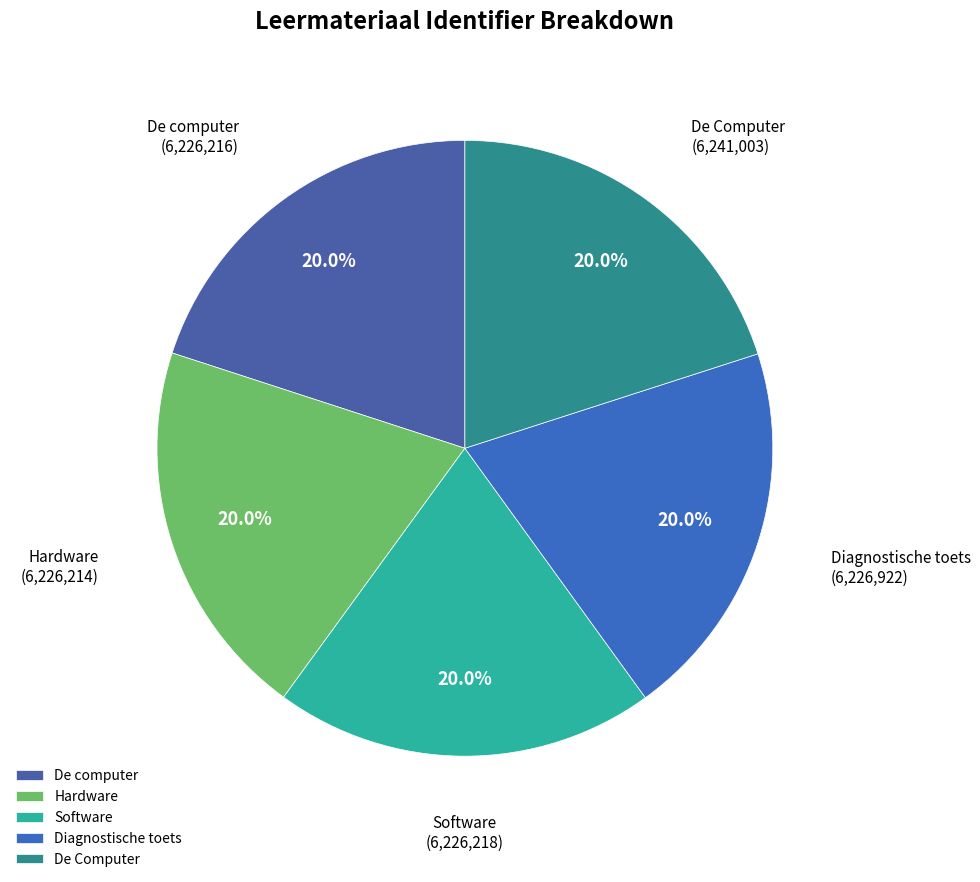

What is the total percentage of De computer and De Computer?

40.0%